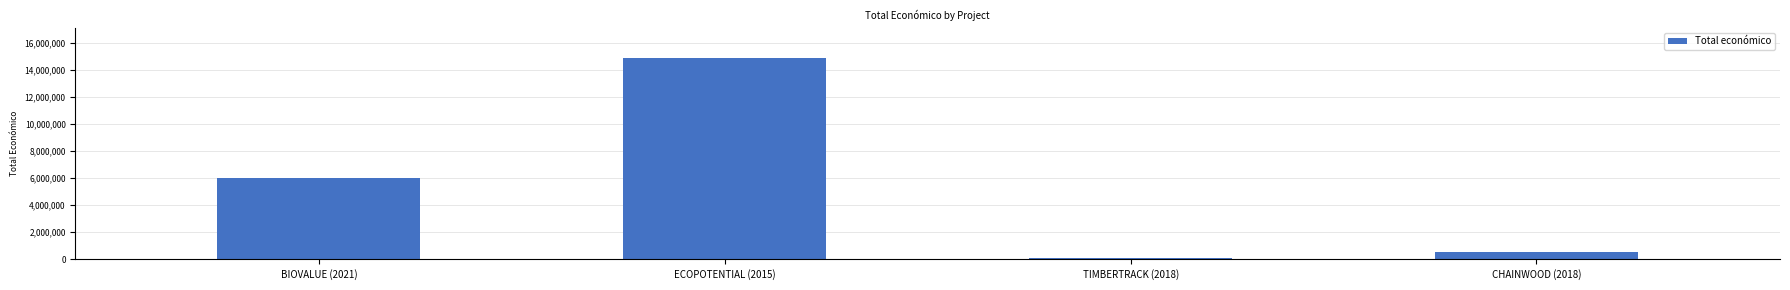

Between ECOPOTENTIAL (2015) and BIOVALUE (2021), which is larger?

ECOPOTENTIAL (2015)